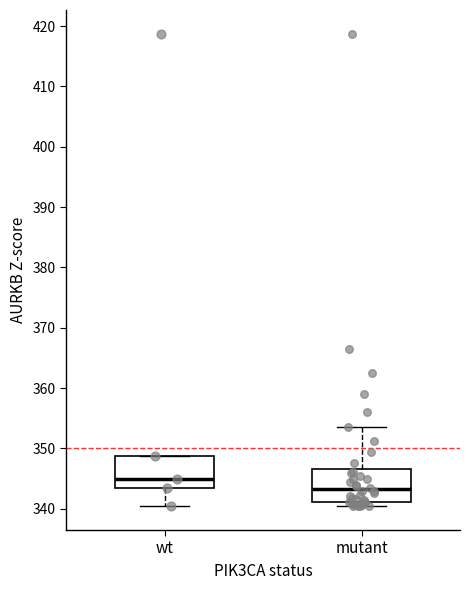

Where is the lower edge of the box for mutant on the y-axis? The values are not printed on the chart, so give them approximately, as read against the axis.

341